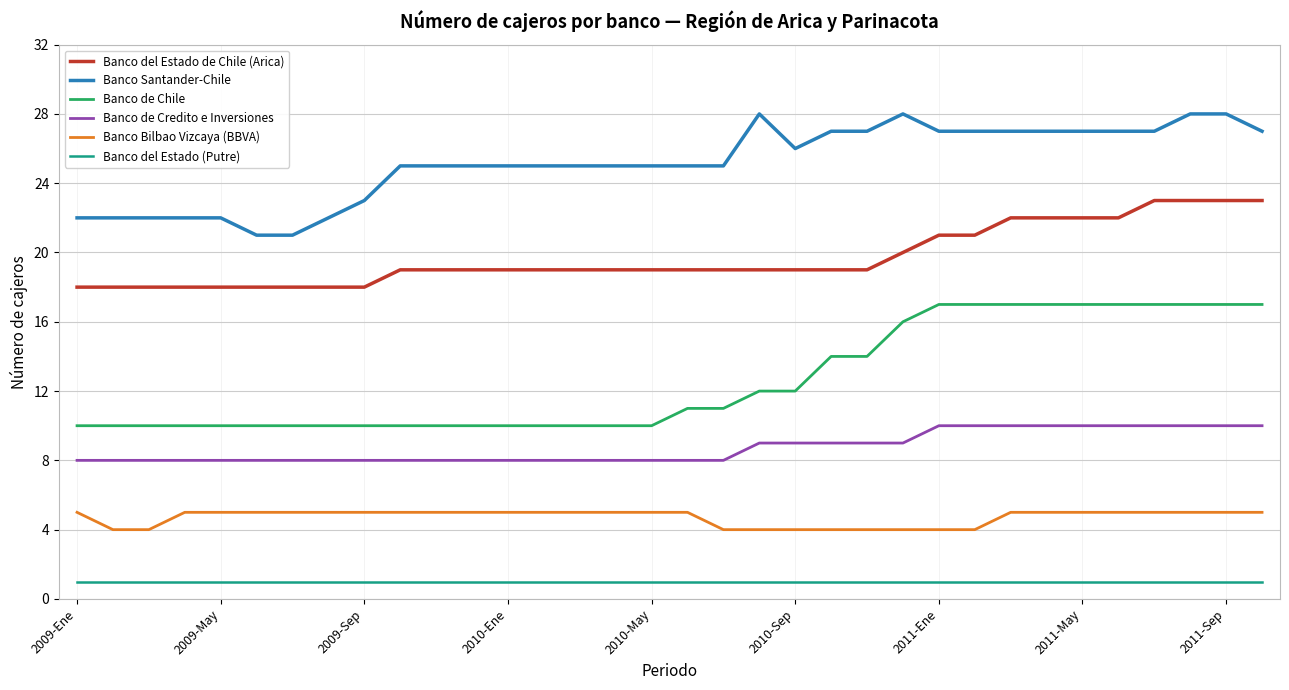

What is the difference between the maximum and minimum values in the Banco Bilbao Vizcaya (BBVA) series?

1